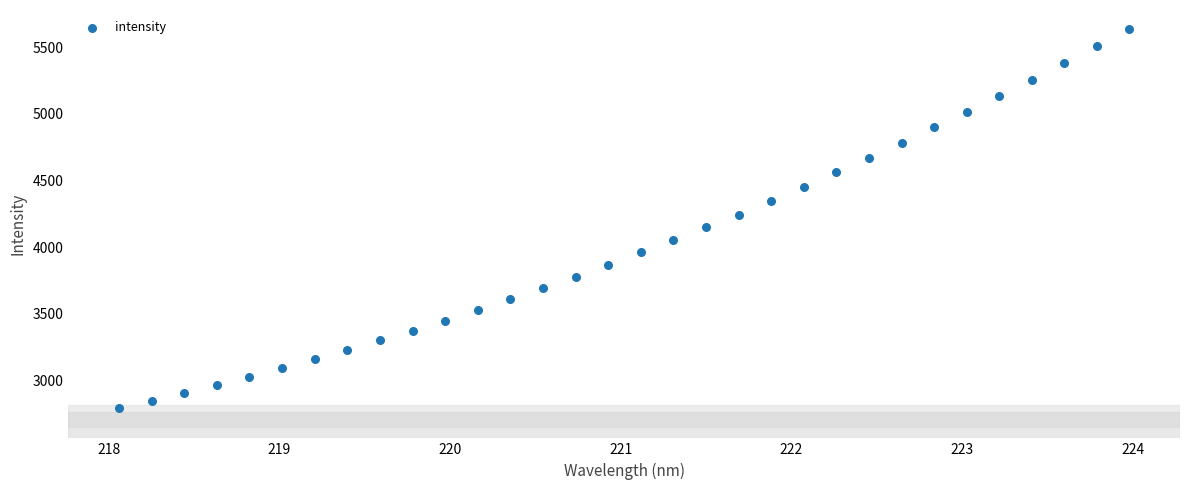

What is the range of X values (max minus min)?

5.9